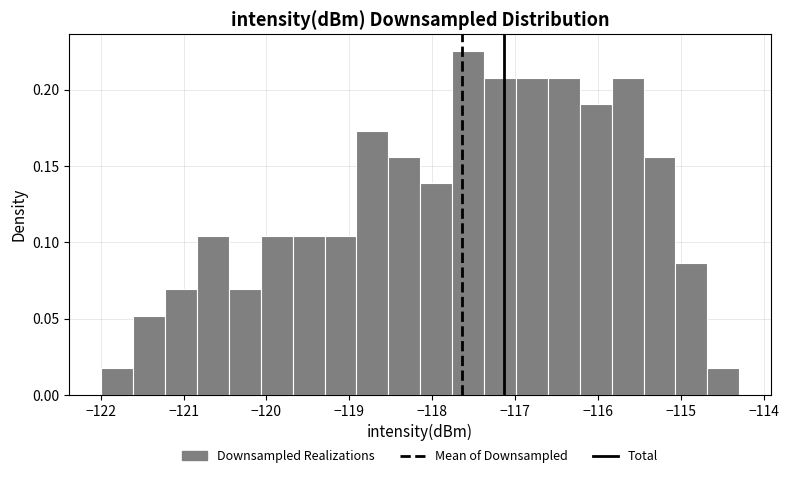

Read against the x-axis, roughly where is the centre of the tallest bar?

-117.6